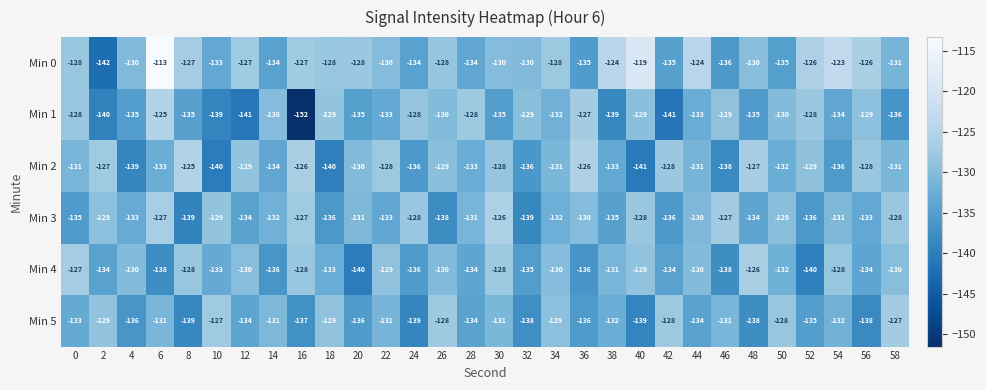

At which category is the sum across all series the highest?

6